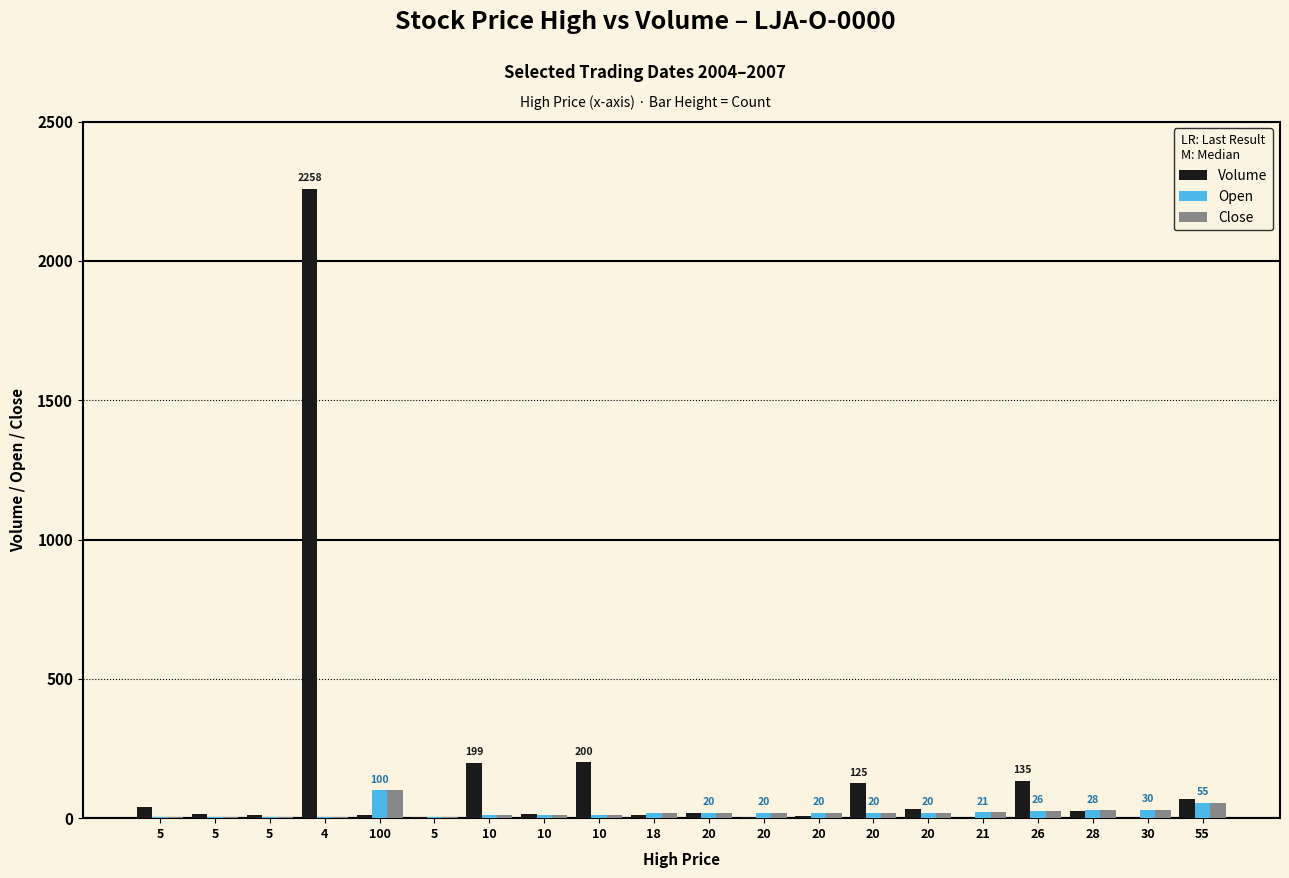

What are all the series names shown in the legend?

Volume, Open, Close